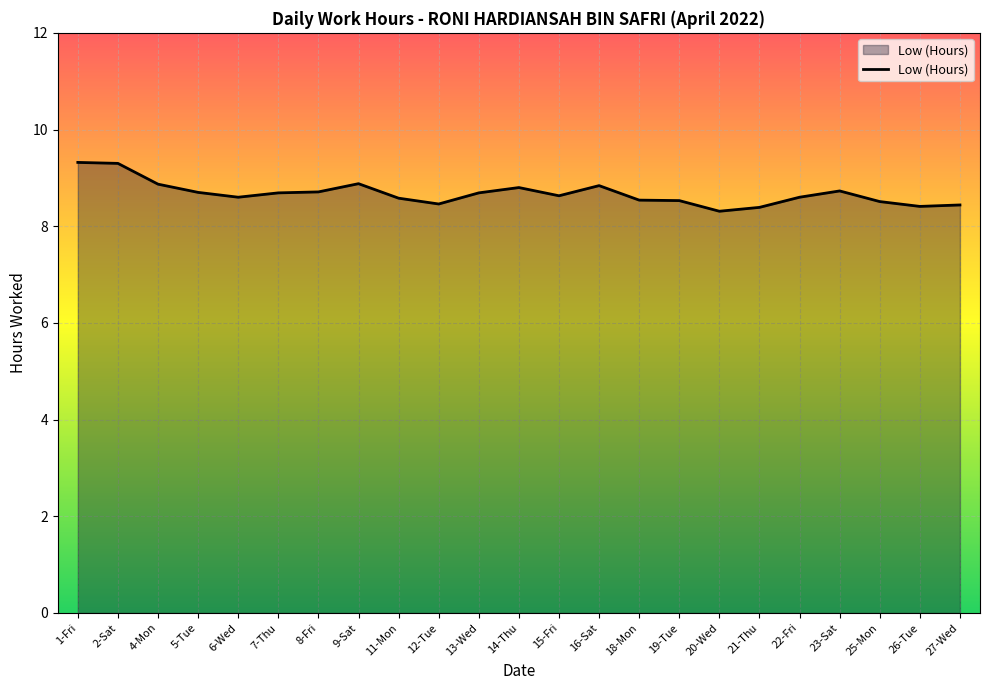

How many lines are shown in the chart?

1